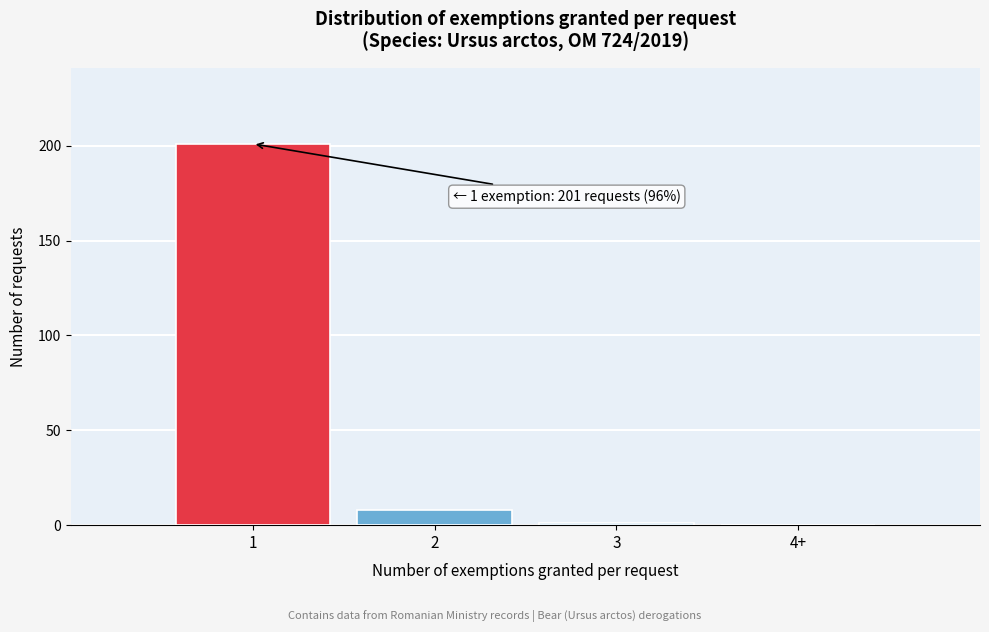

Reading left to right, transcribe all the data shown in this chart.

1=201	2=8	3=1	4+=0